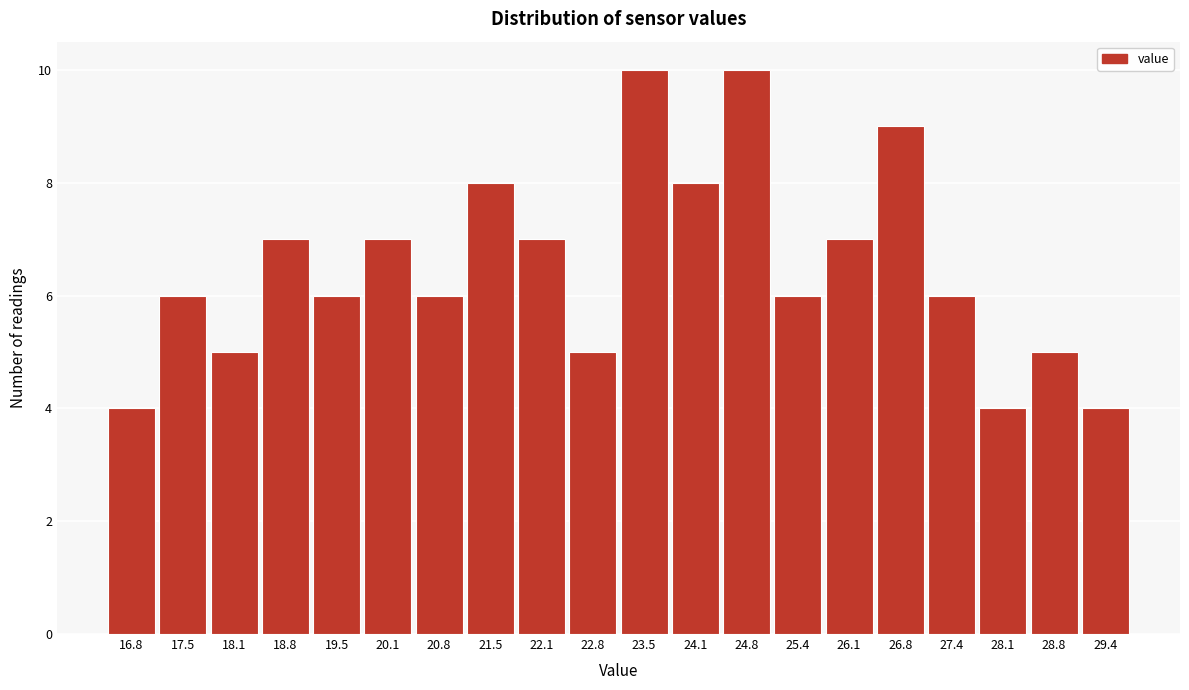

Reading right to left, list all the values displayed in this chart.

29.4=4	28.8=5	28.1=4	27.4=6	26.8=9	26.1=7	25.4=6	24.8=10	24.1=8	23.5=10	22.8=5	22.1=7	21.5=8	20.8=6	20.1=7	19.5=6	18.8=7	18.1=5	17.5=6	16.8=4